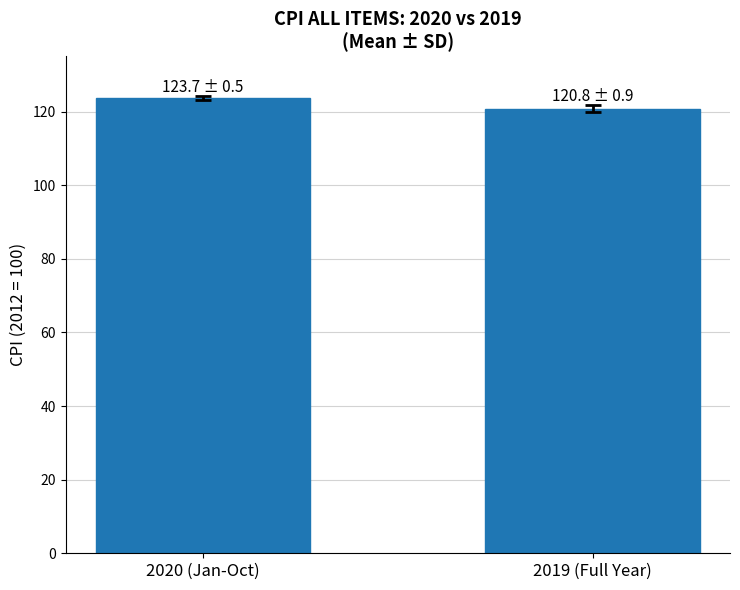

Where does the data first go above 123?

2020 (Jan-Oct)